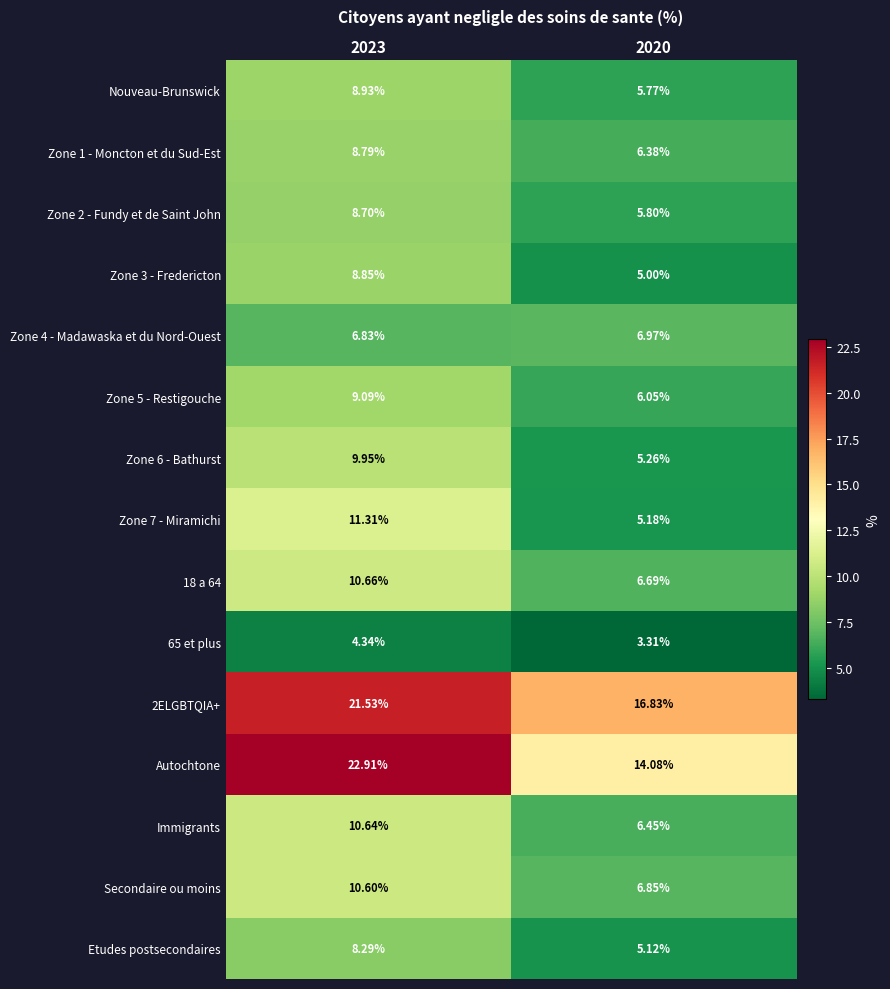

Which series has the widest spread of values?

Autochtone